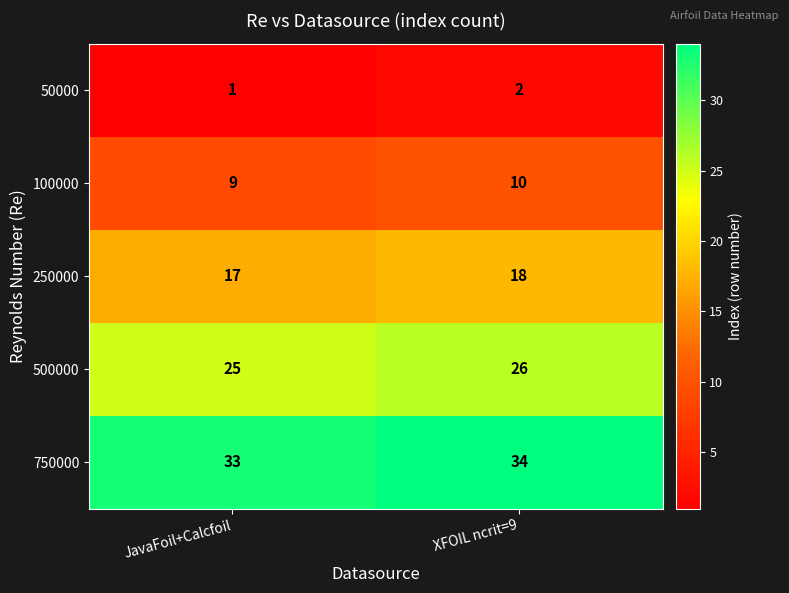

What is the average value of the 100000 series?

10